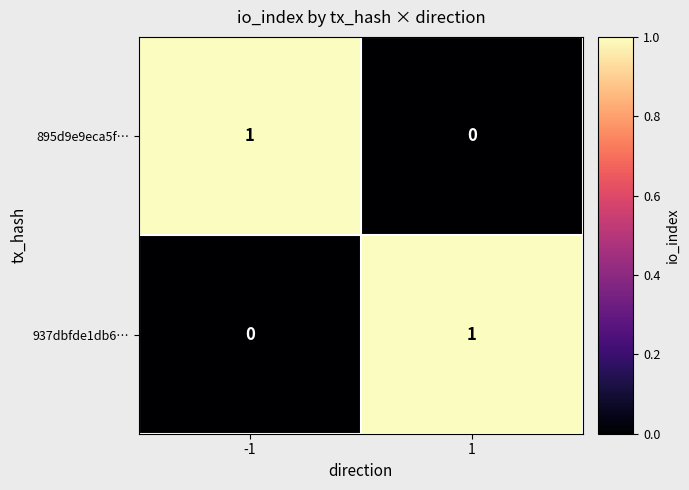

At 1, list the series in order from largest to smallest.

937dbfde1db6…, 895d9e9eca5f…